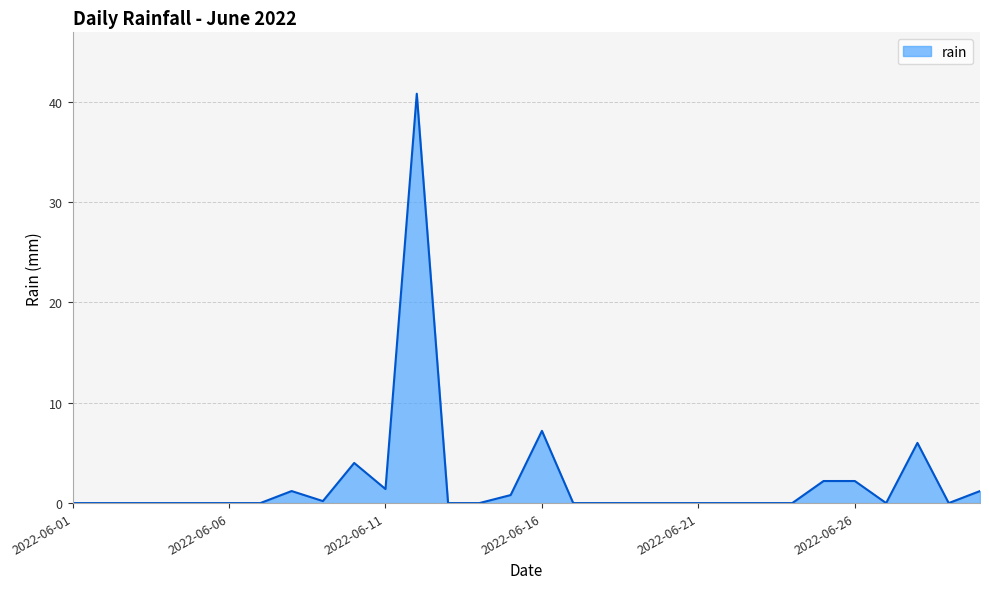

What is the difference between the maximum and minimum values?

40.8